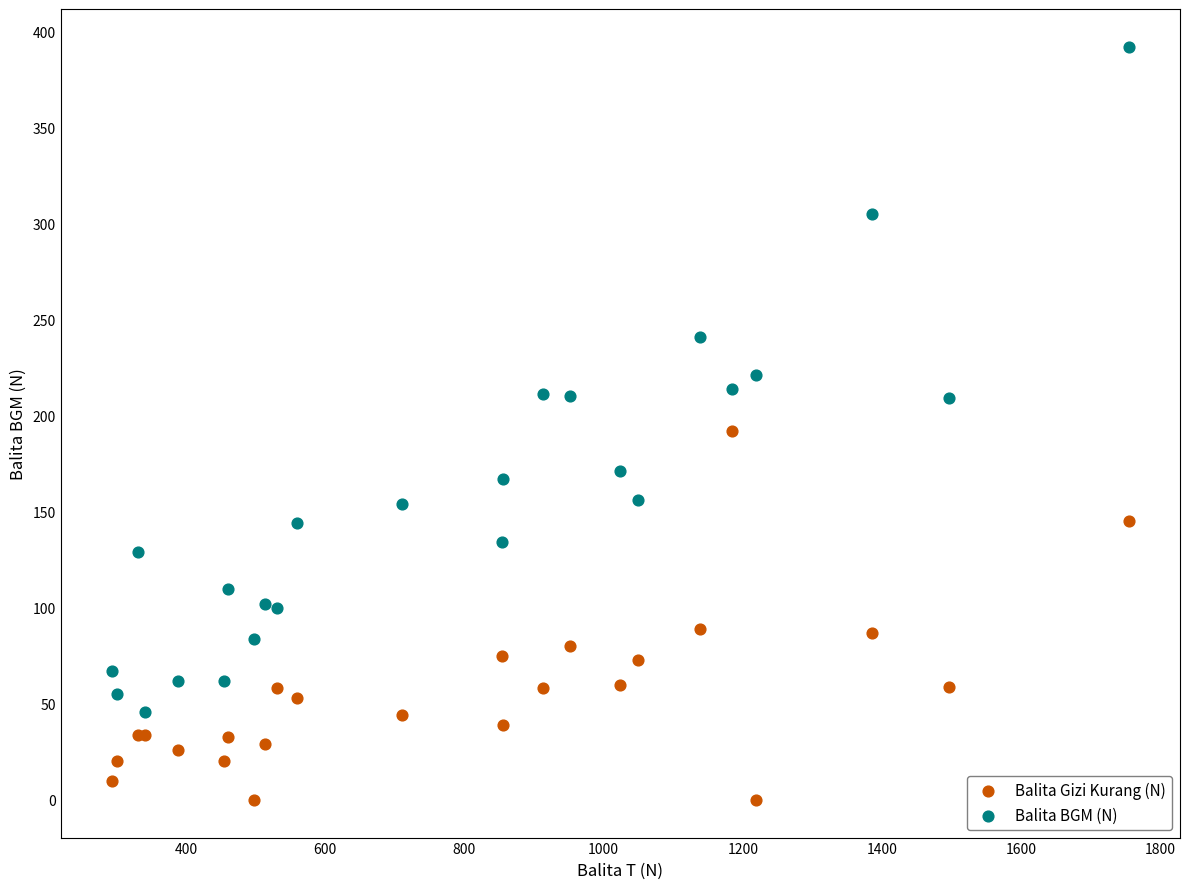

Which series contains the highest Y value?

Balita BGM (N)